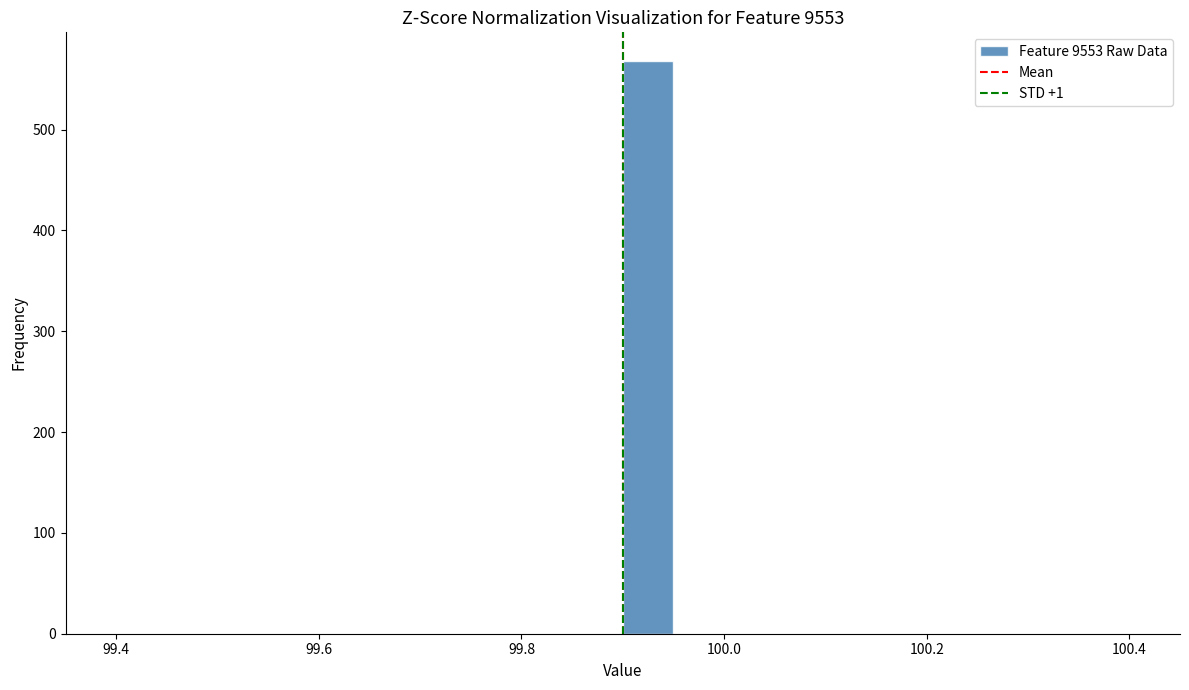

Around what value on the x-axis is the tallest bar? Give the approximate position of its centre, as read against the axis.

99.92